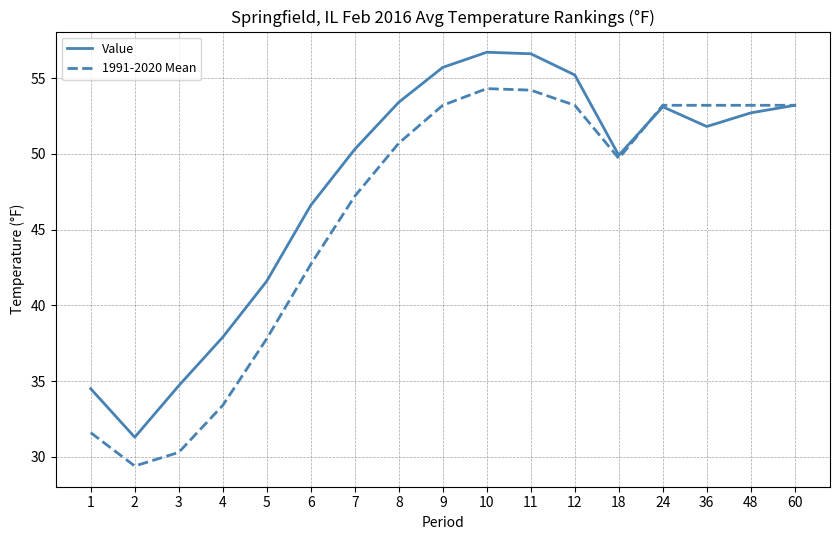

What is the sum of the 1991-2020 Mean values at 1 and 48?

84.8